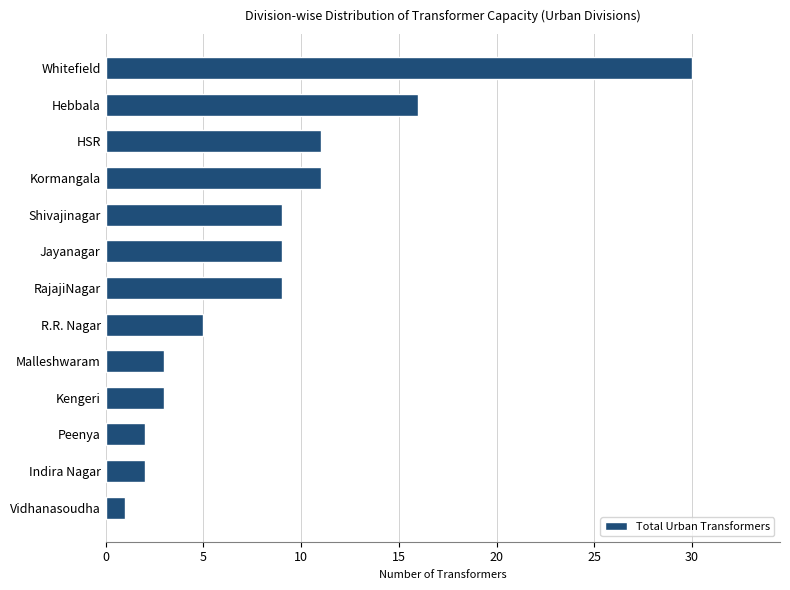

How many data points are less than 9?

6